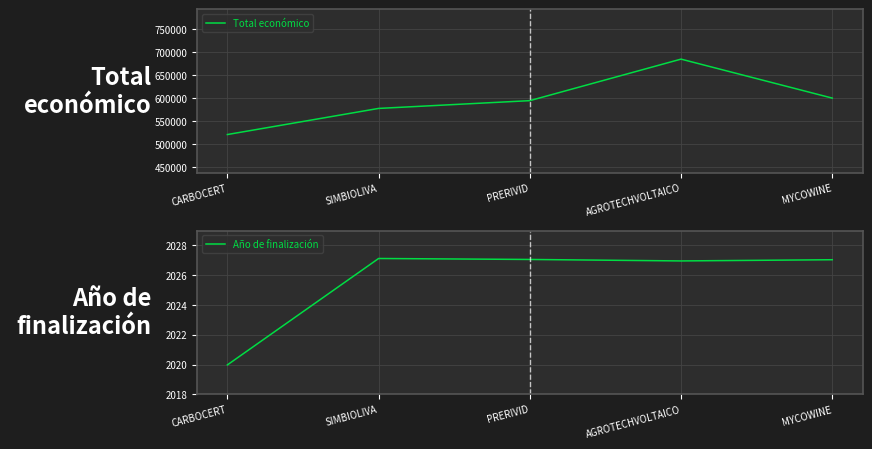

Rank the series by their average value, from highest to lowest.

Total económico, Año de finalización